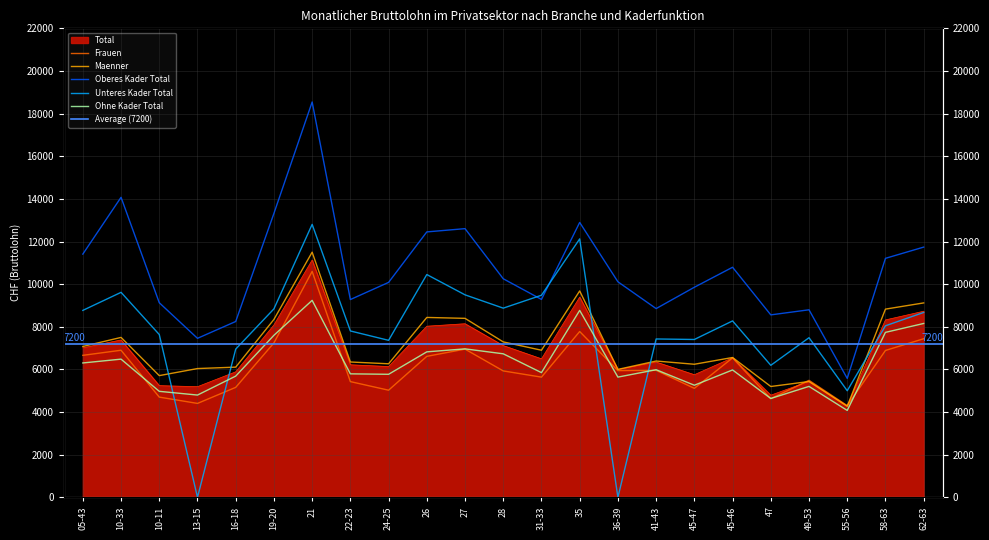

Does the chart have visible grid lines?

Yes